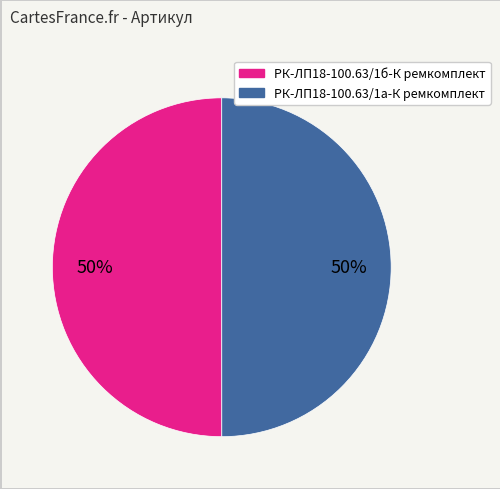

Approximately how many times larger is the value at РК-ЛП18-100.63/1б-К ремкомплект compared to РК-ЛП18-100.63/1а-К ремкомплект?

1.0